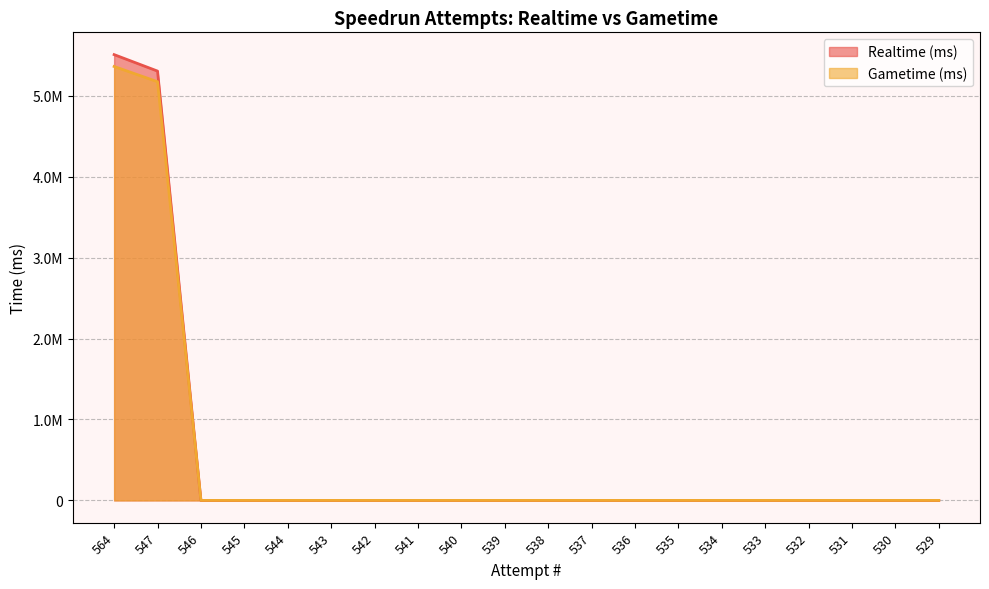

At which category is the sum across all series the highest?

564